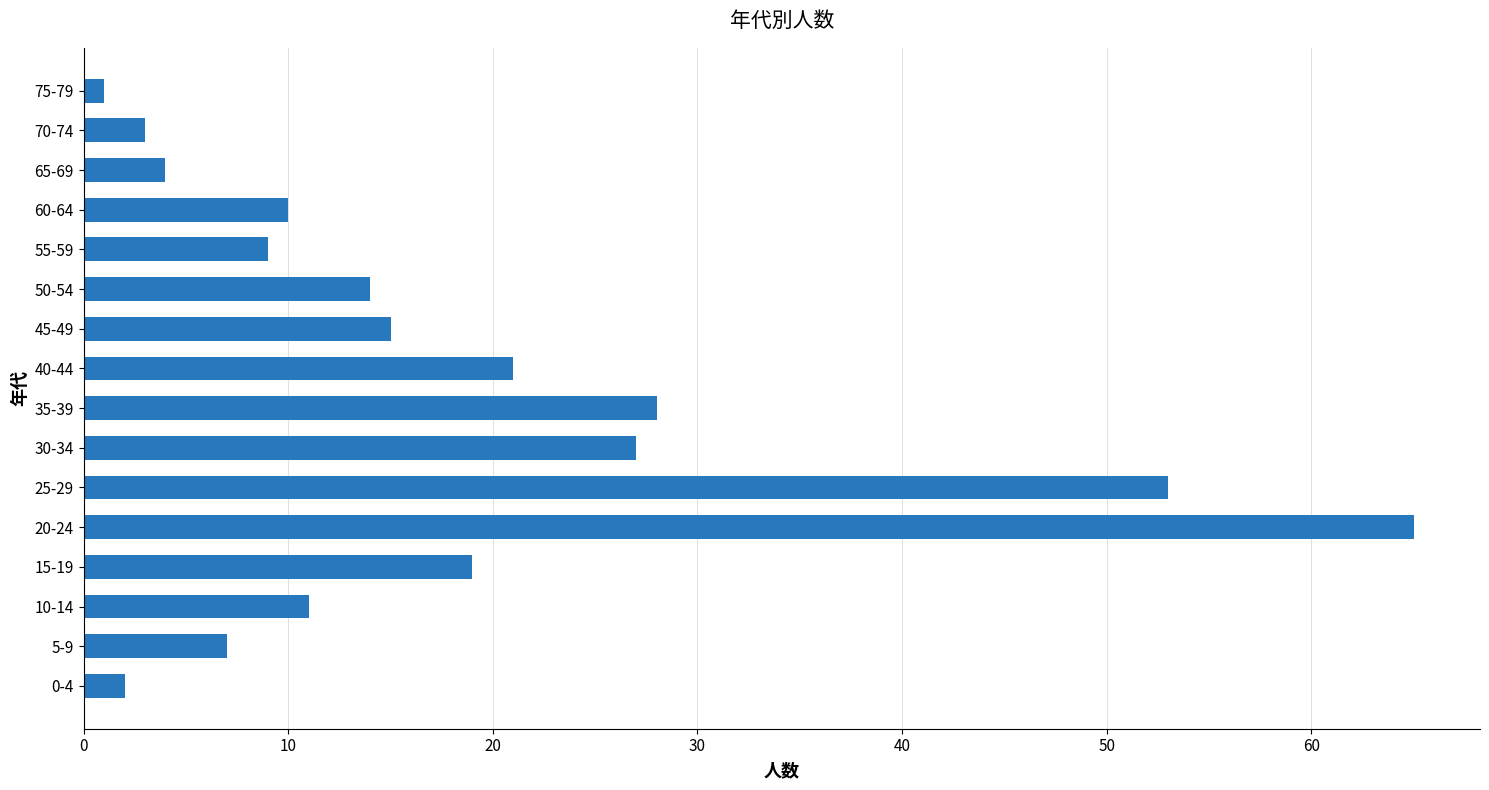

At which category does the chart reach its peak across all series?

20-24